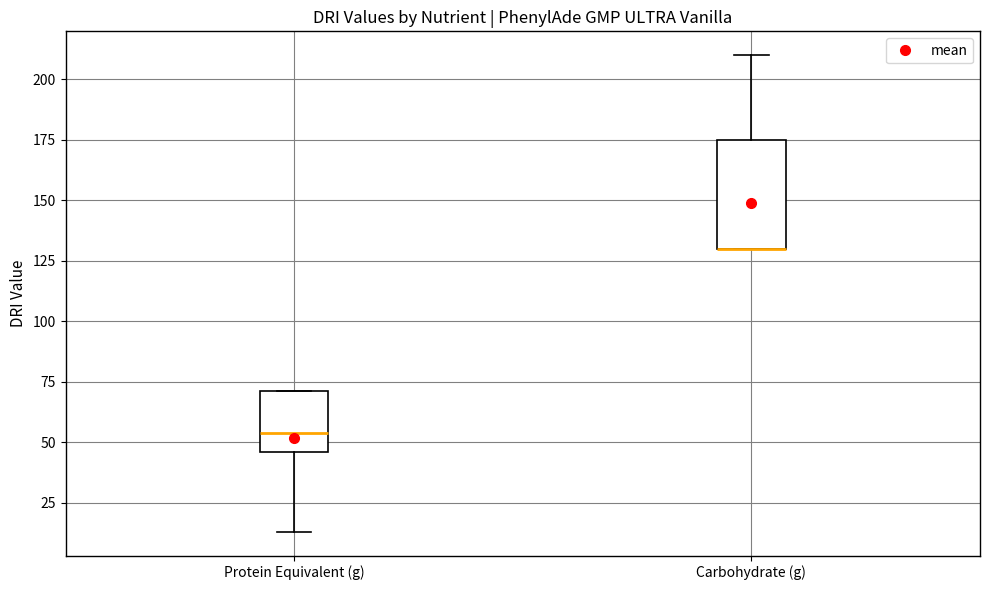

Reading left to right, read every box against the y-axis: the position of its median line, the range the box covers, and the ends of its whiskers. The values are not printed on the chart, so give them approximately, as read against the axis.

Protein Equivalent (g): median 55, box 45 to 70, whiskers 15 to 70
Carbohydrate (g): median 130 (drawn on the box's lower edge), box 130 to 175, whiskers 130 to 210